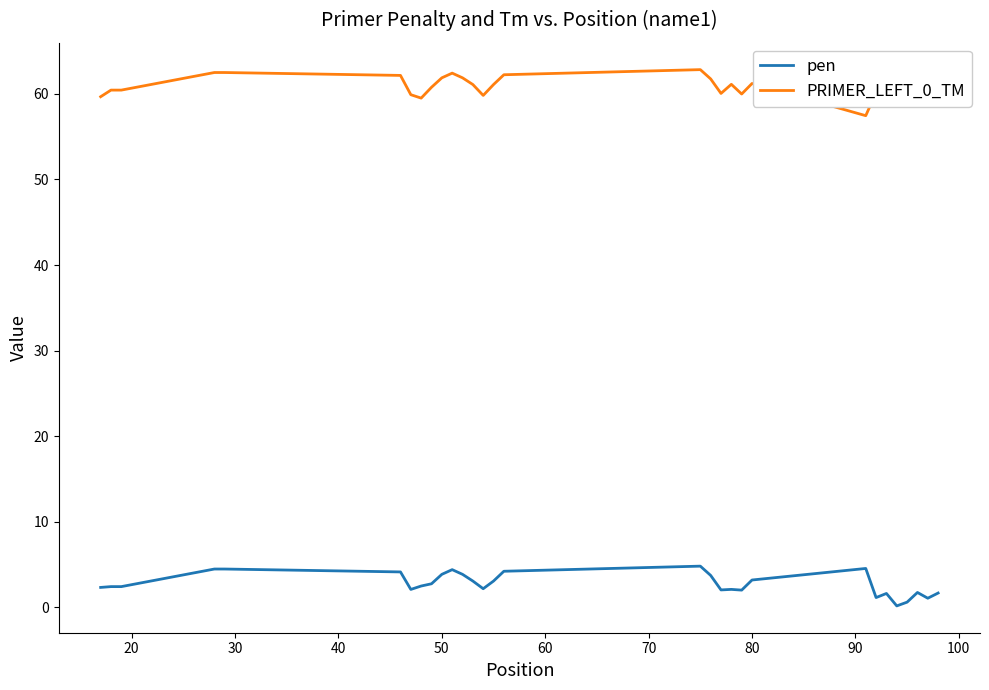

What is the lowest value of the PRIMER_LEFT_0_TM series?

57.4